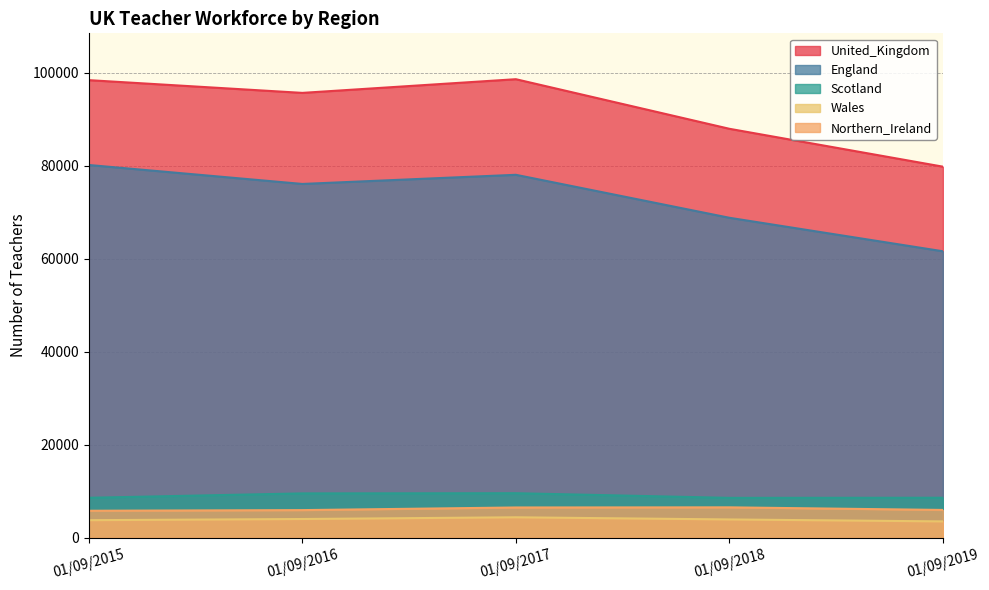

Between 01/09/2015 and 01/09/2018, which series saw the biggest shift?

England